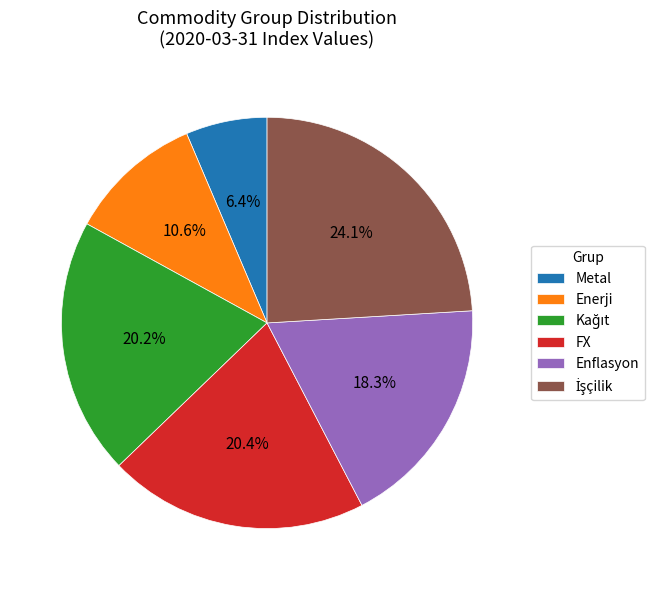

Between FX and Metal, which is larger?

FX